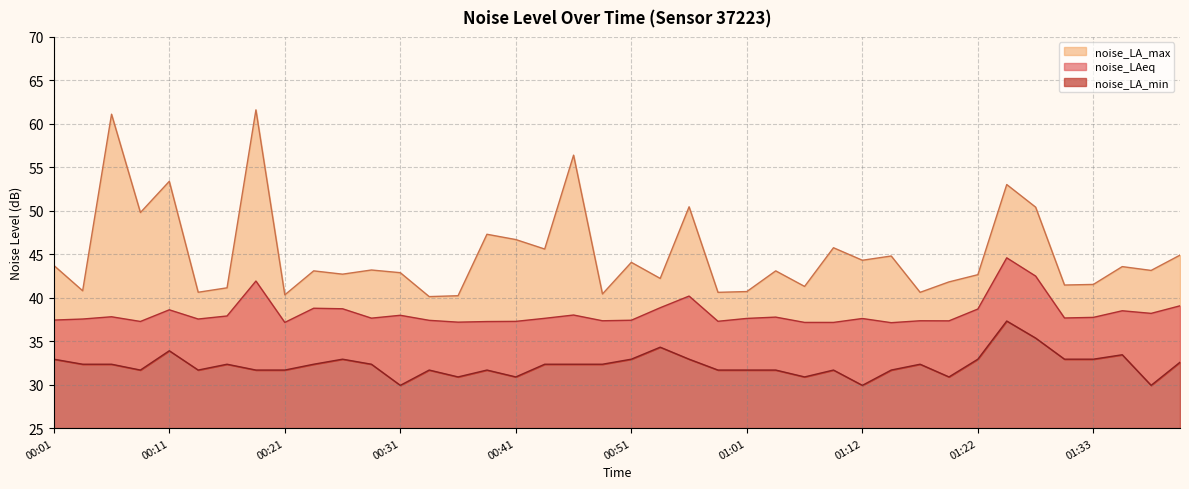

Which series has the largest total across all categories?

noise_LA_max